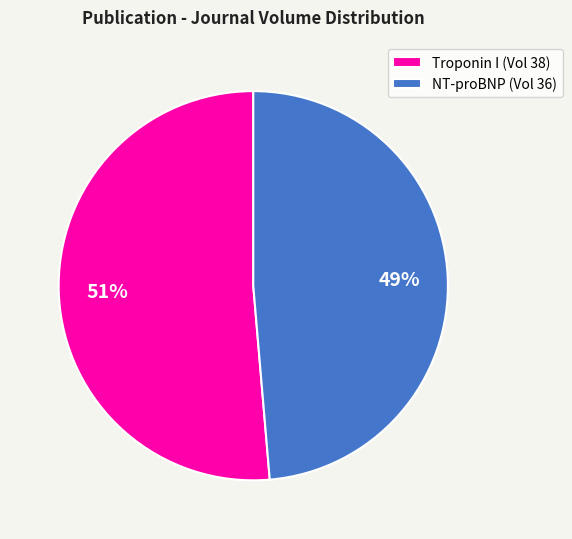

Count the number of slices in the pie.

2